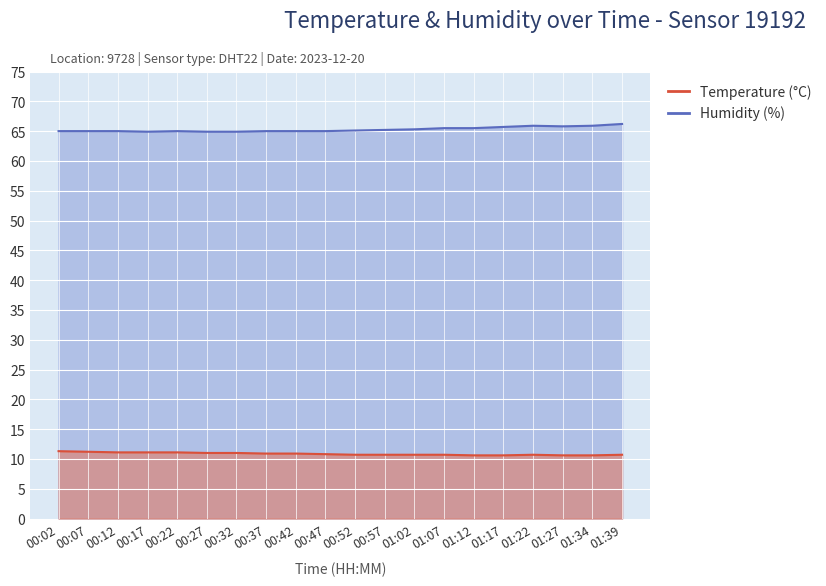

In Humidity, how many points are higher than both neighbors (excluding endpoints)?

1